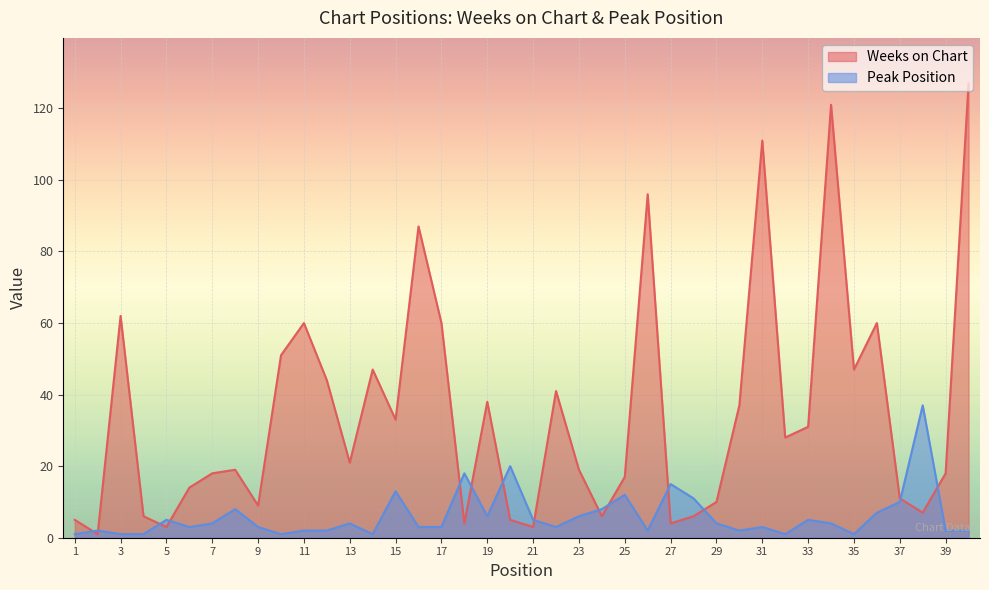

True or false: Weeks on Chart has more than 1 interior local peaks.

True